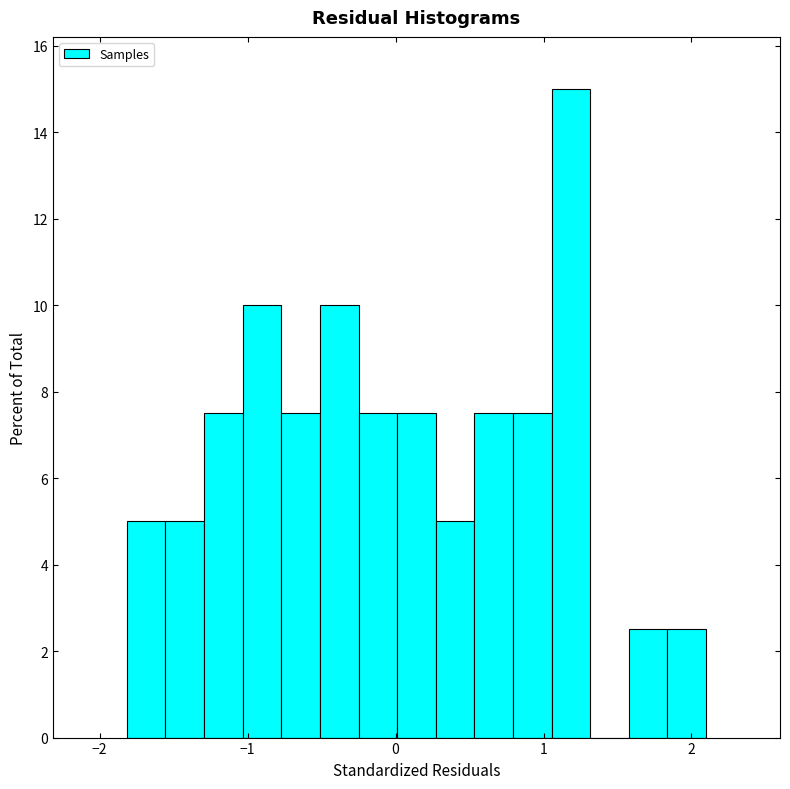

Around what value on the x-axis is the tallest bar? Give the approximate position of its centre, as read against the axis.

1.2